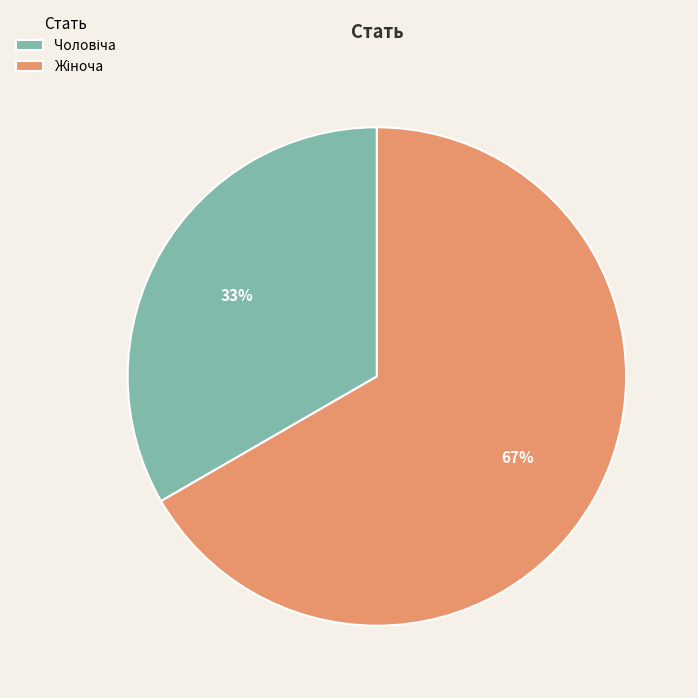

Count the number of slices in the pie.

2